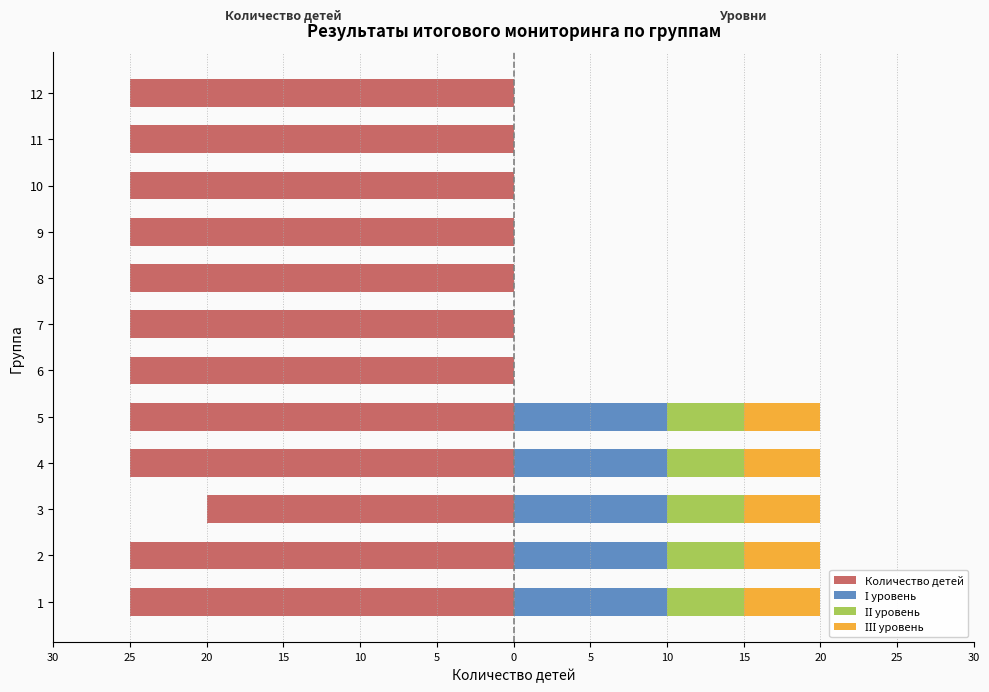

How many distinct data groups are displayed?

4